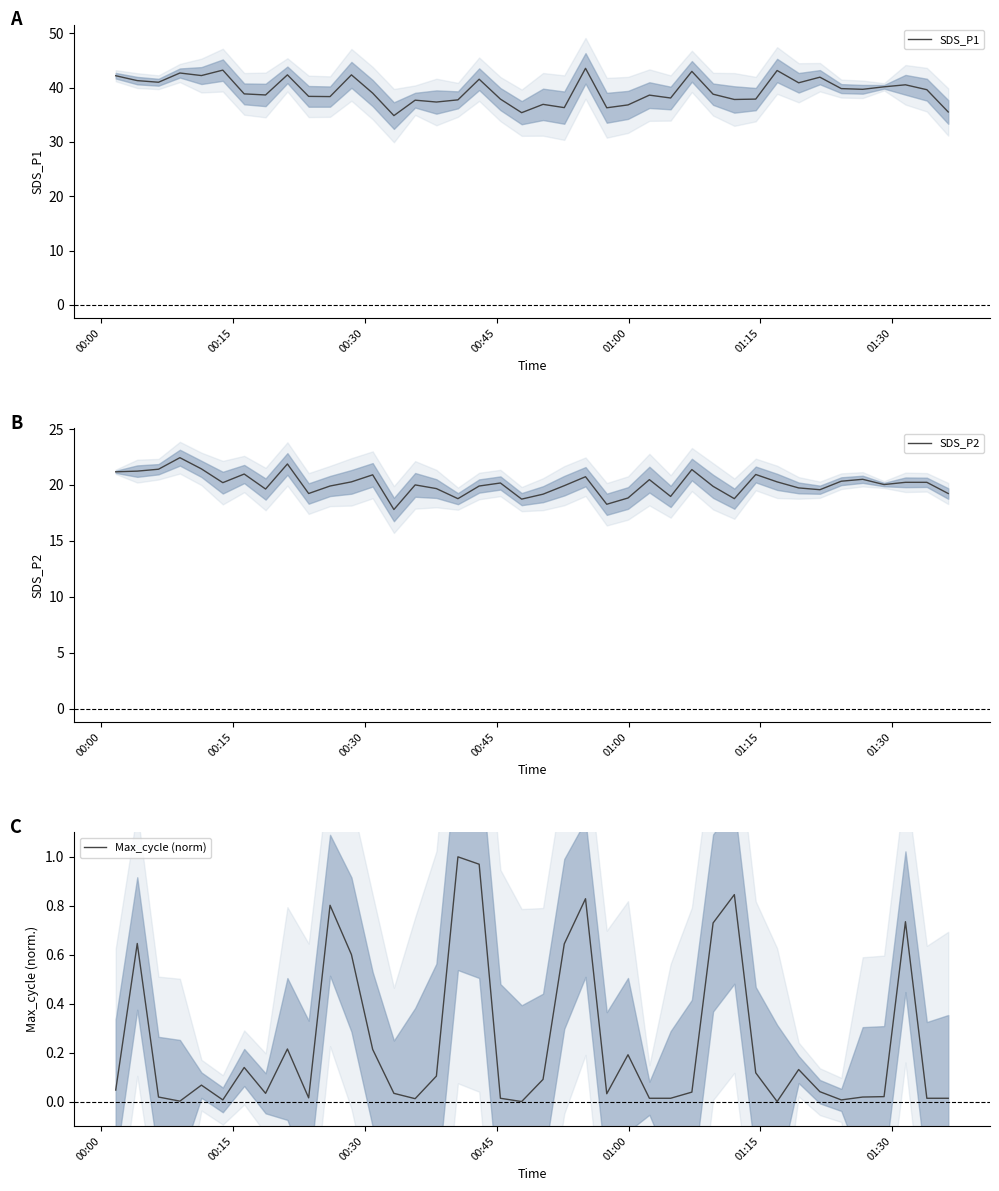

Does the chart have visible grid lines?

No